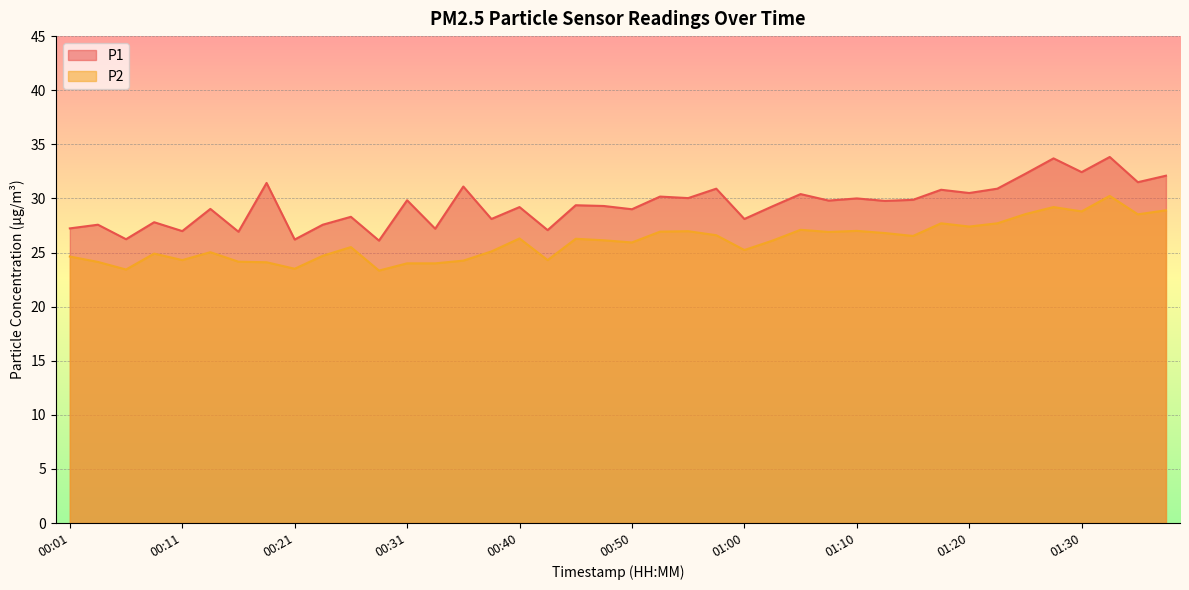

Where is P2 nearest to the value 26?

00:50